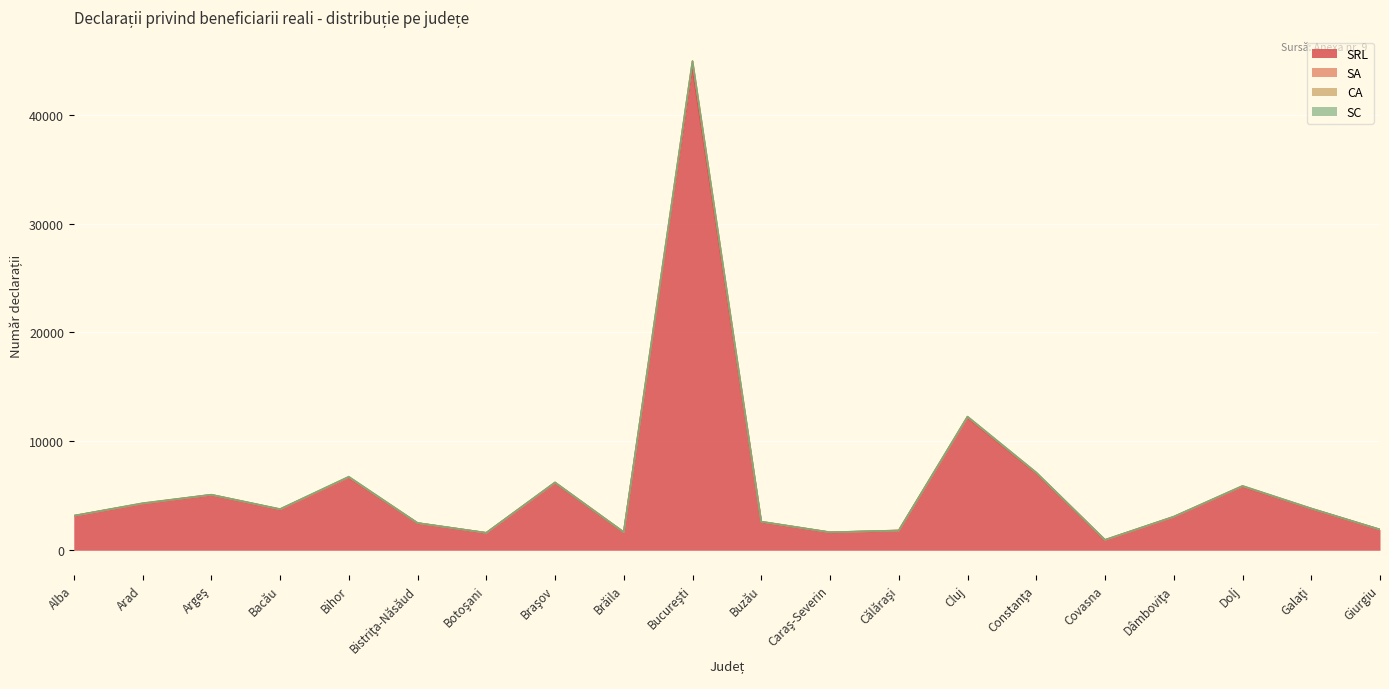

What is the label of the 14th point from the right?

Botoşani